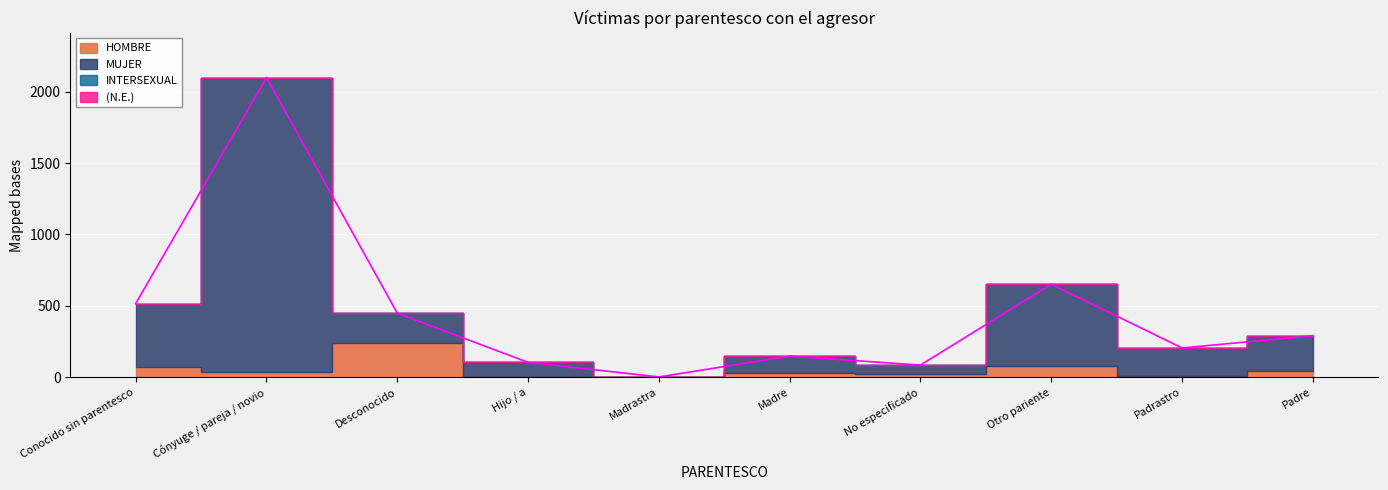

What is the sum of the HOMBRE values at Hijo / a and Madrastra?

5